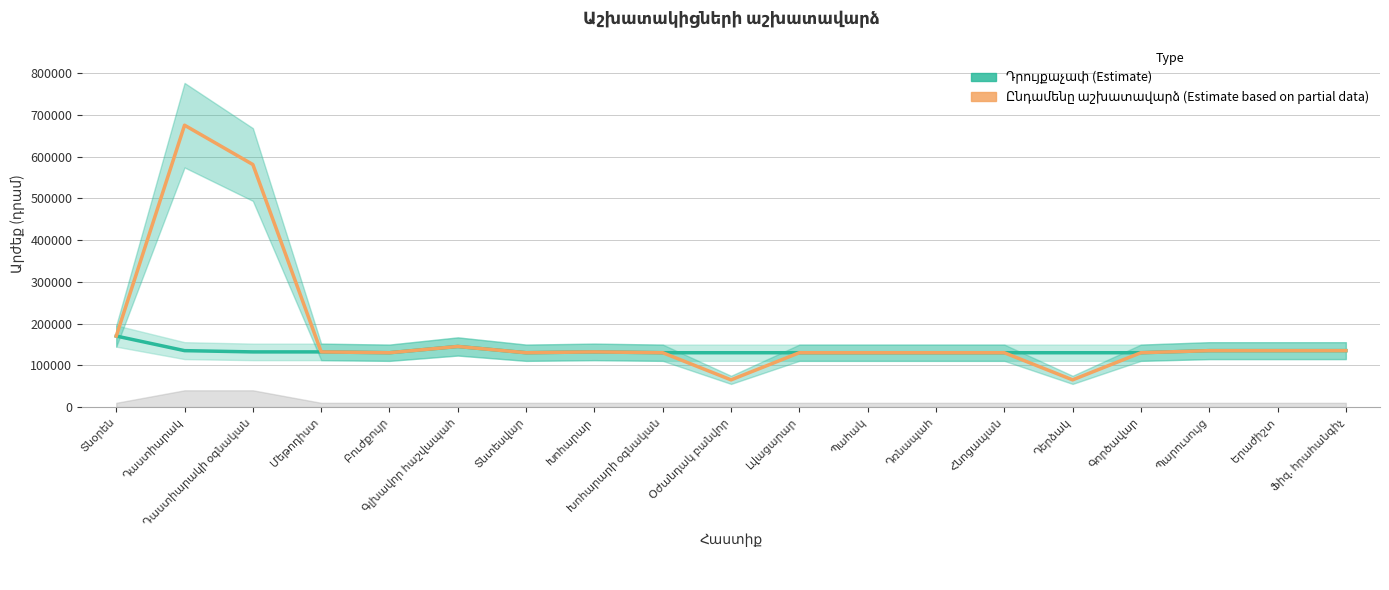

How many data points in Ընդամենը աշխատավարձ (Estimate based on partial data) are less than 130000?

2